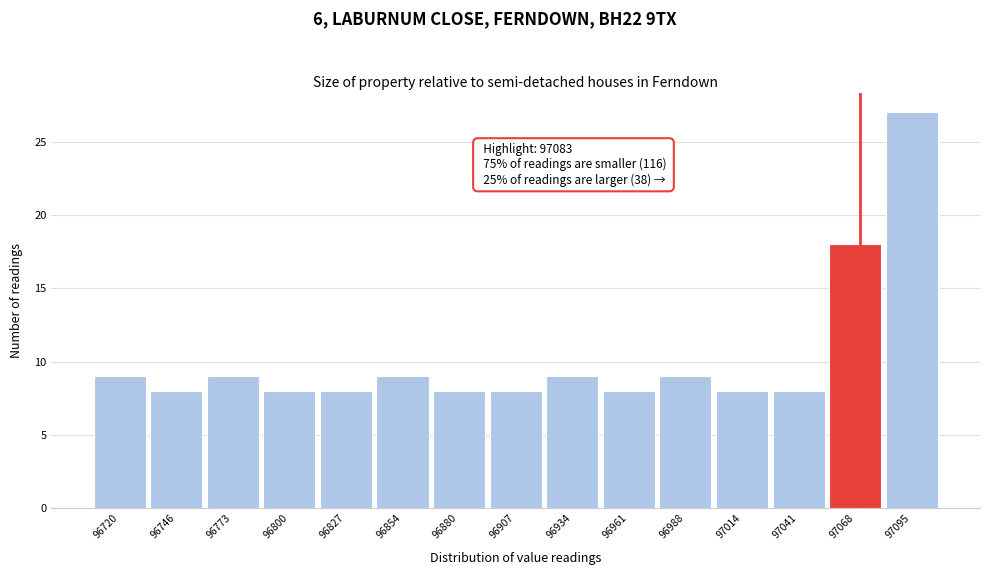

Reading left to right, list all the values displayed in this chart.

9	8	9	8	8	9	8	8	9	8	9	8	8	18	27